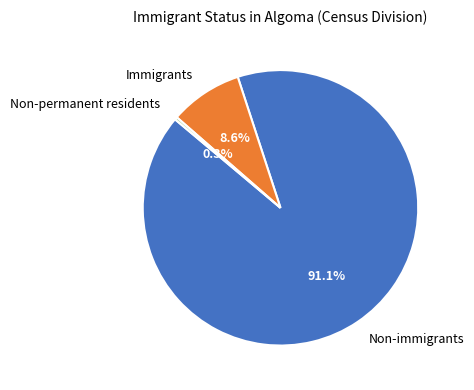

Between Immigrants and Non-permanent residents, which is larger?

Immigrants